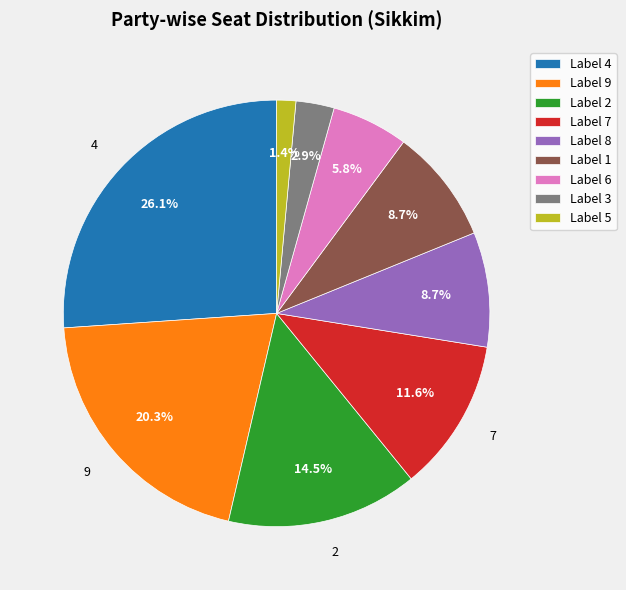

Combined, do Label 9 and Label 6 account for over 50%?

No